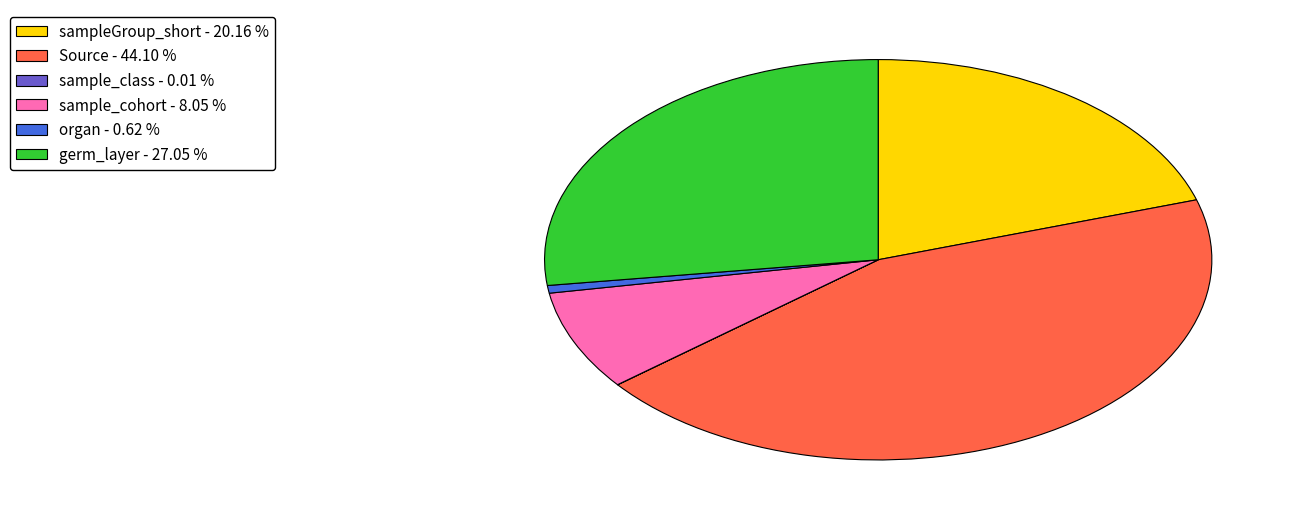

Between Source and sample_cohort, which is larger?

Source